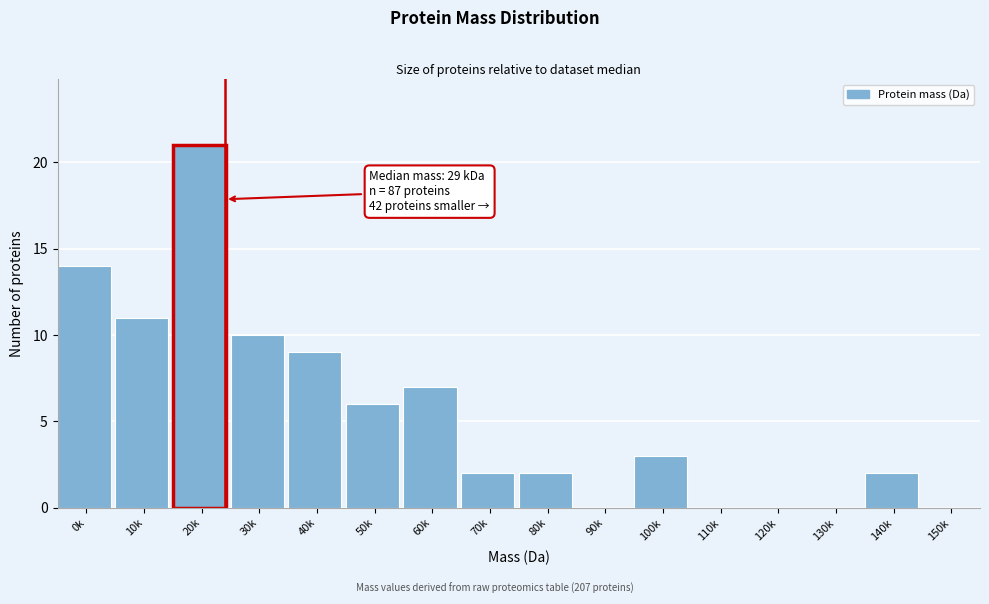

Reading left to right, transcribe all the data shown in this chart.

0k=14	10k=11	20k=21	30k=10	40k=9	50k=6	60k=7	70k=2	80k=2	90k=0	100k=3	110k=0	120k=0	130k=0	140k=2	150k=0